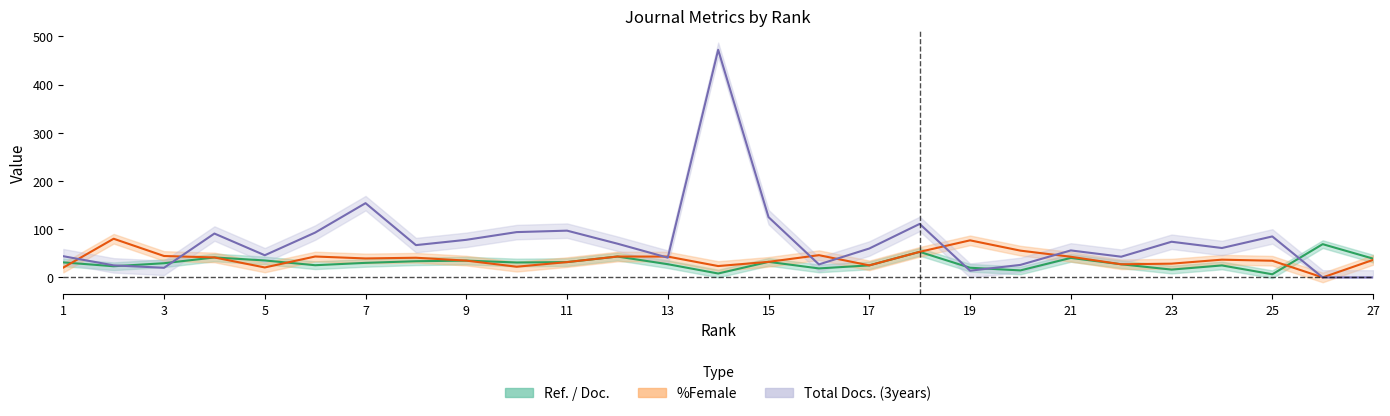

What is the value of the Total Docs. (3years) point at the 5th from the left?

46.0